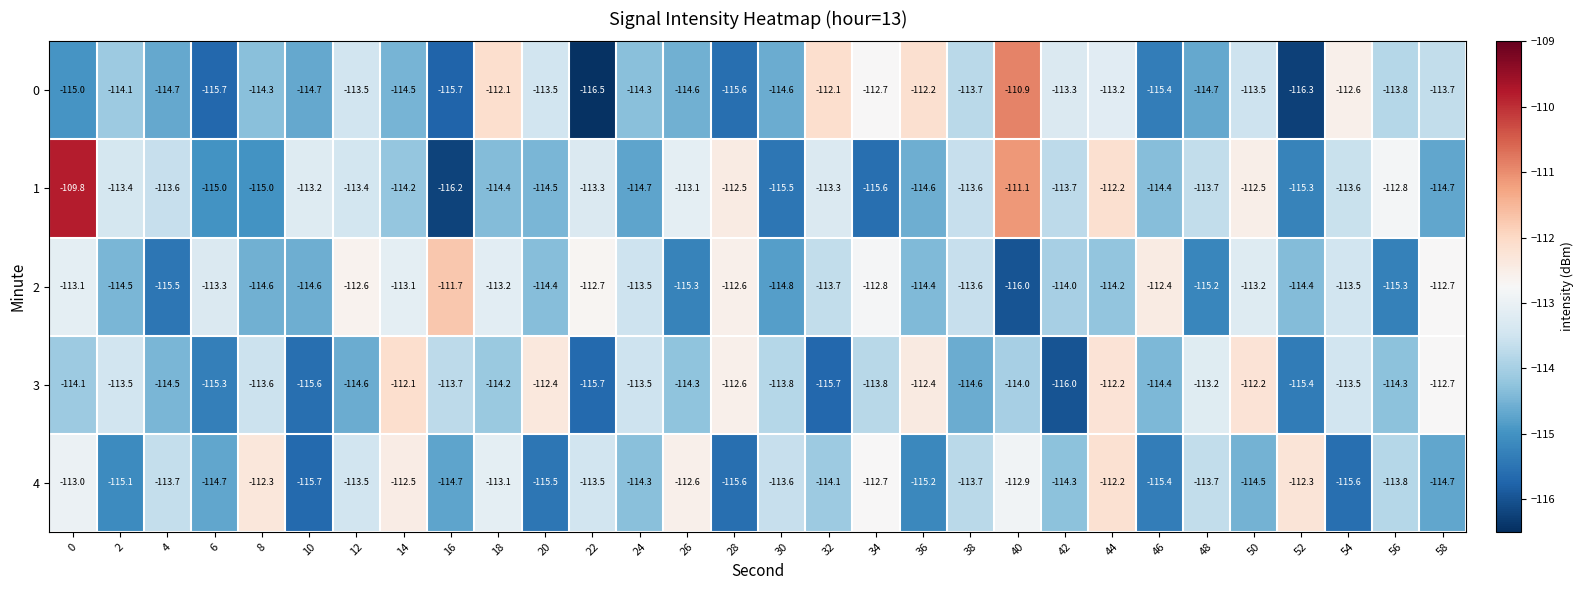

How many distinct data groups are displayed?

5